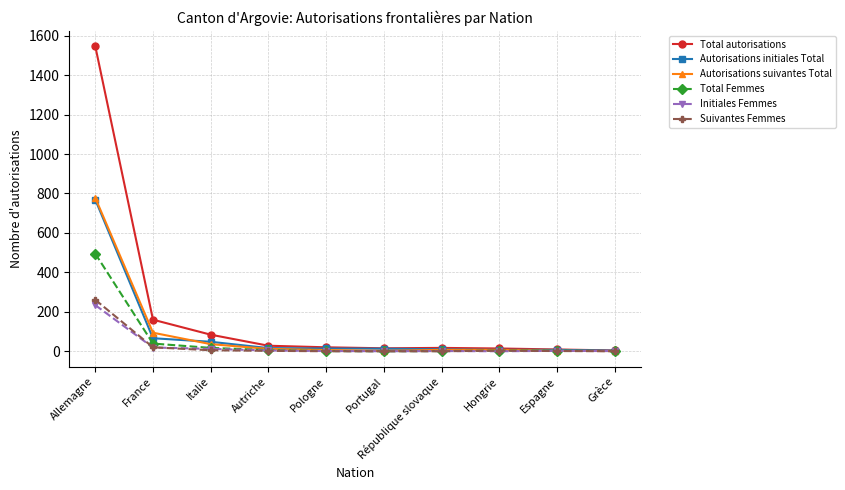

Is the value of Total Femmes at République slovaque greater than the value of Initiales Femmes at Allemagne?

No